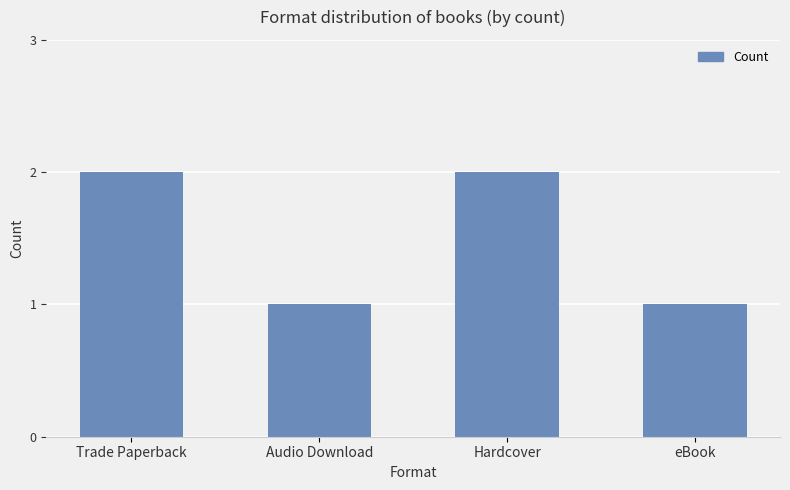

Reading left to right, extract all data points from this chart.

Trade Paperback=2	Audio Download=1	Hardcover=2	eBook=1